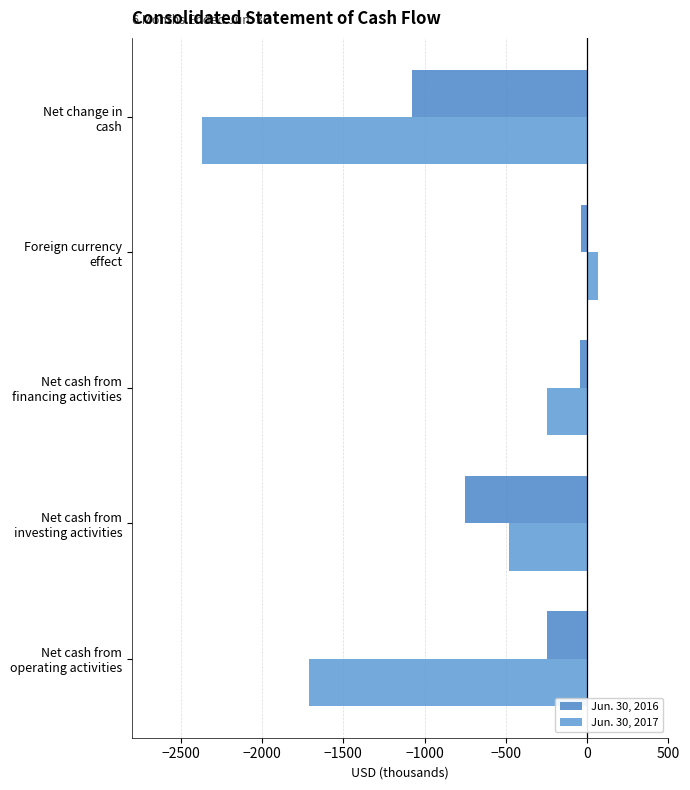

List the series in order of their peak value, lowest first.

Jun. 30, 2016, Jun. 30, 2017